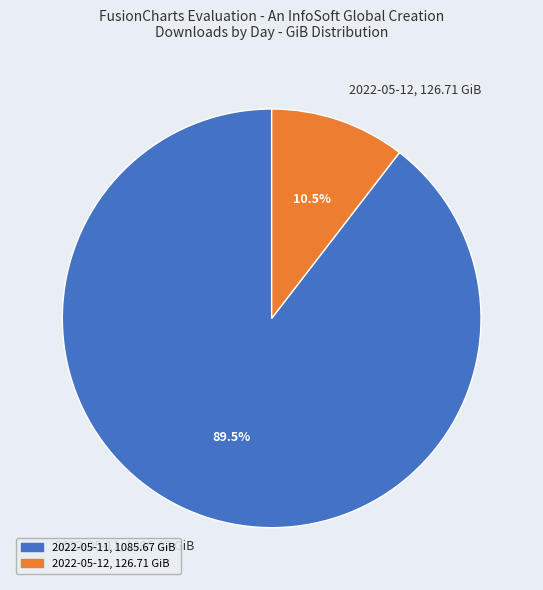

How many segments does this pie chart have?

2